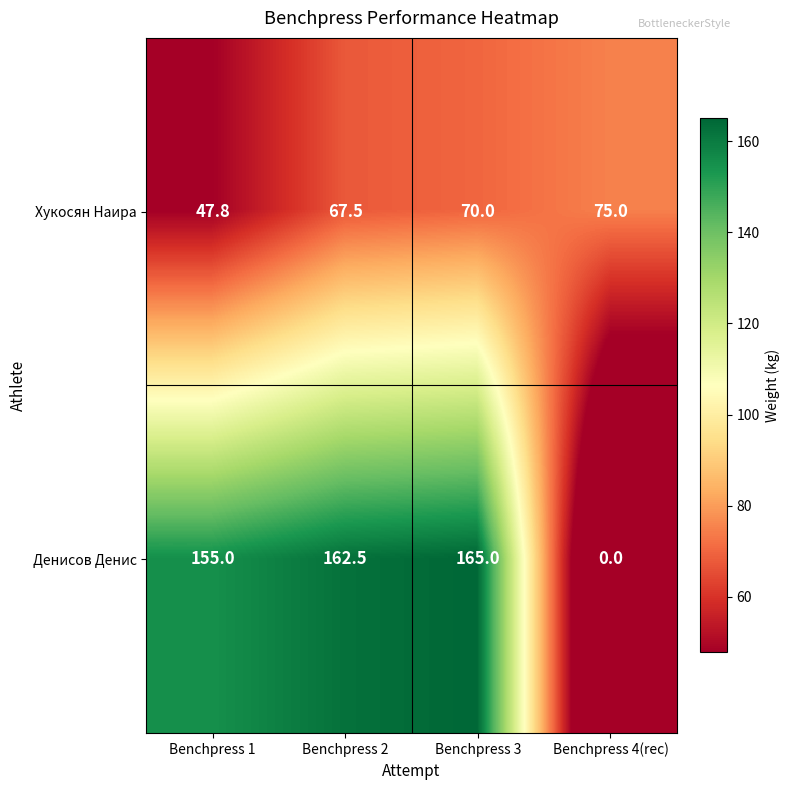

True or false: Хукосян Наира has a value of 43.1 at Benchpress 4(rec).

False